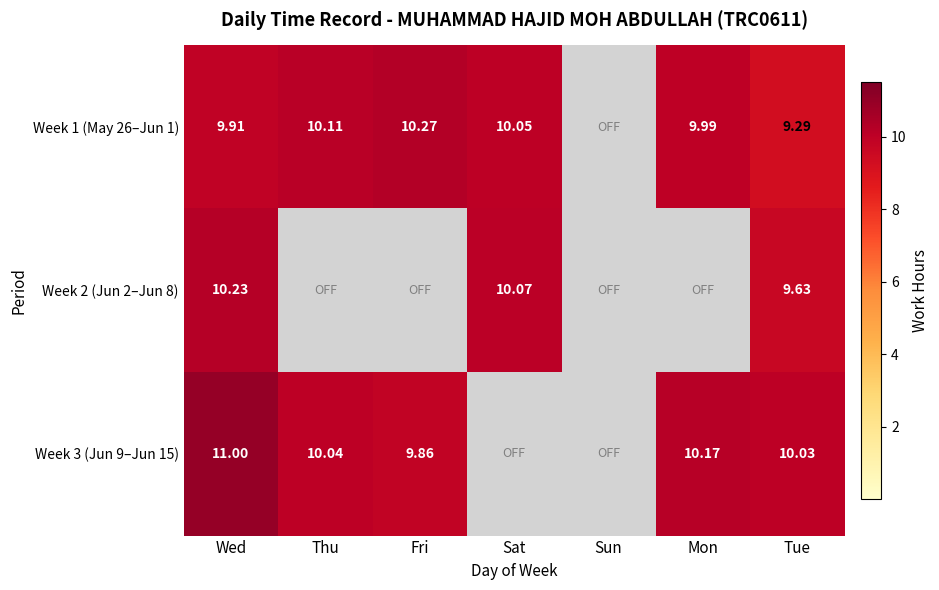

Which series has the largest total across all categories?

Week 1 (May 26–Jun 1)